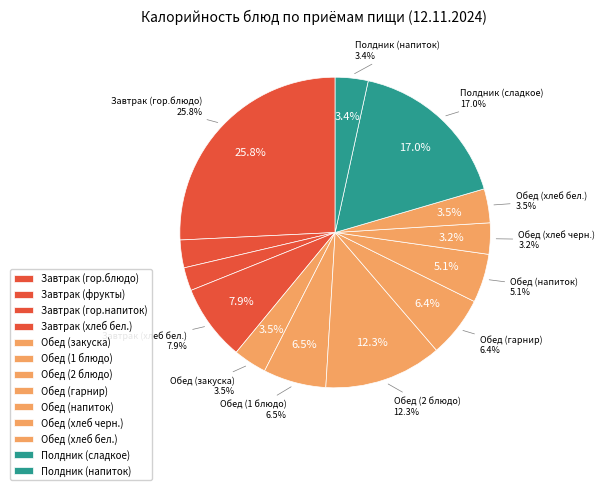

Is Завтрак (фрукты) the majority of the pie?

No